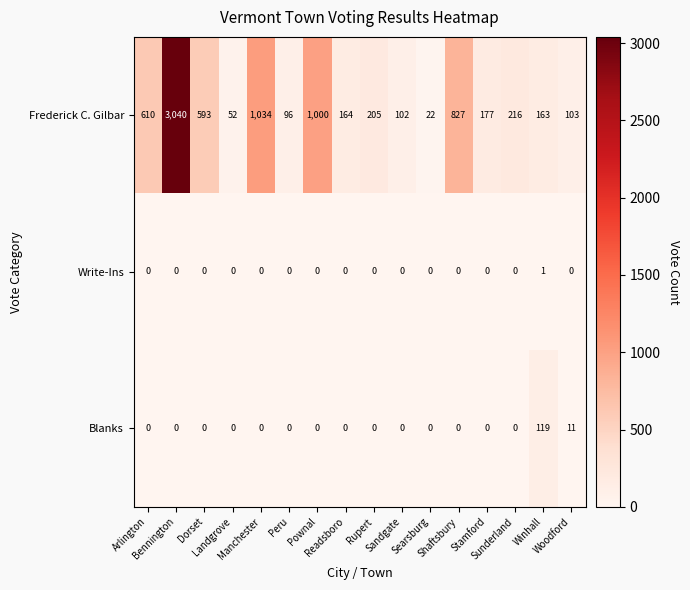

What is the sum of all Frederick C. Gilbar values?

8404